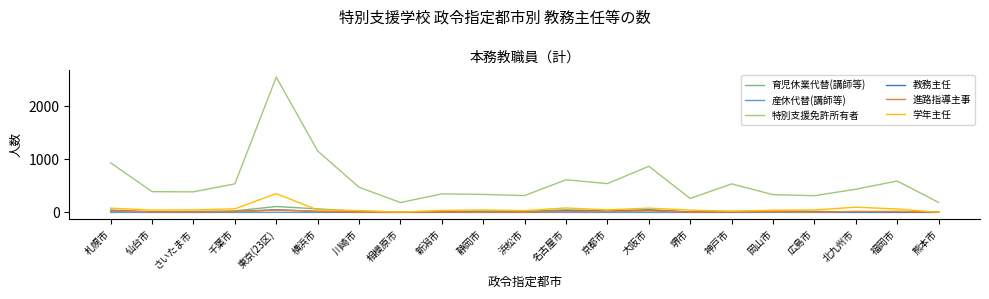

What is the difference between the 育児休業代替(講師等) values at 岡山市 and 横浜市?

42